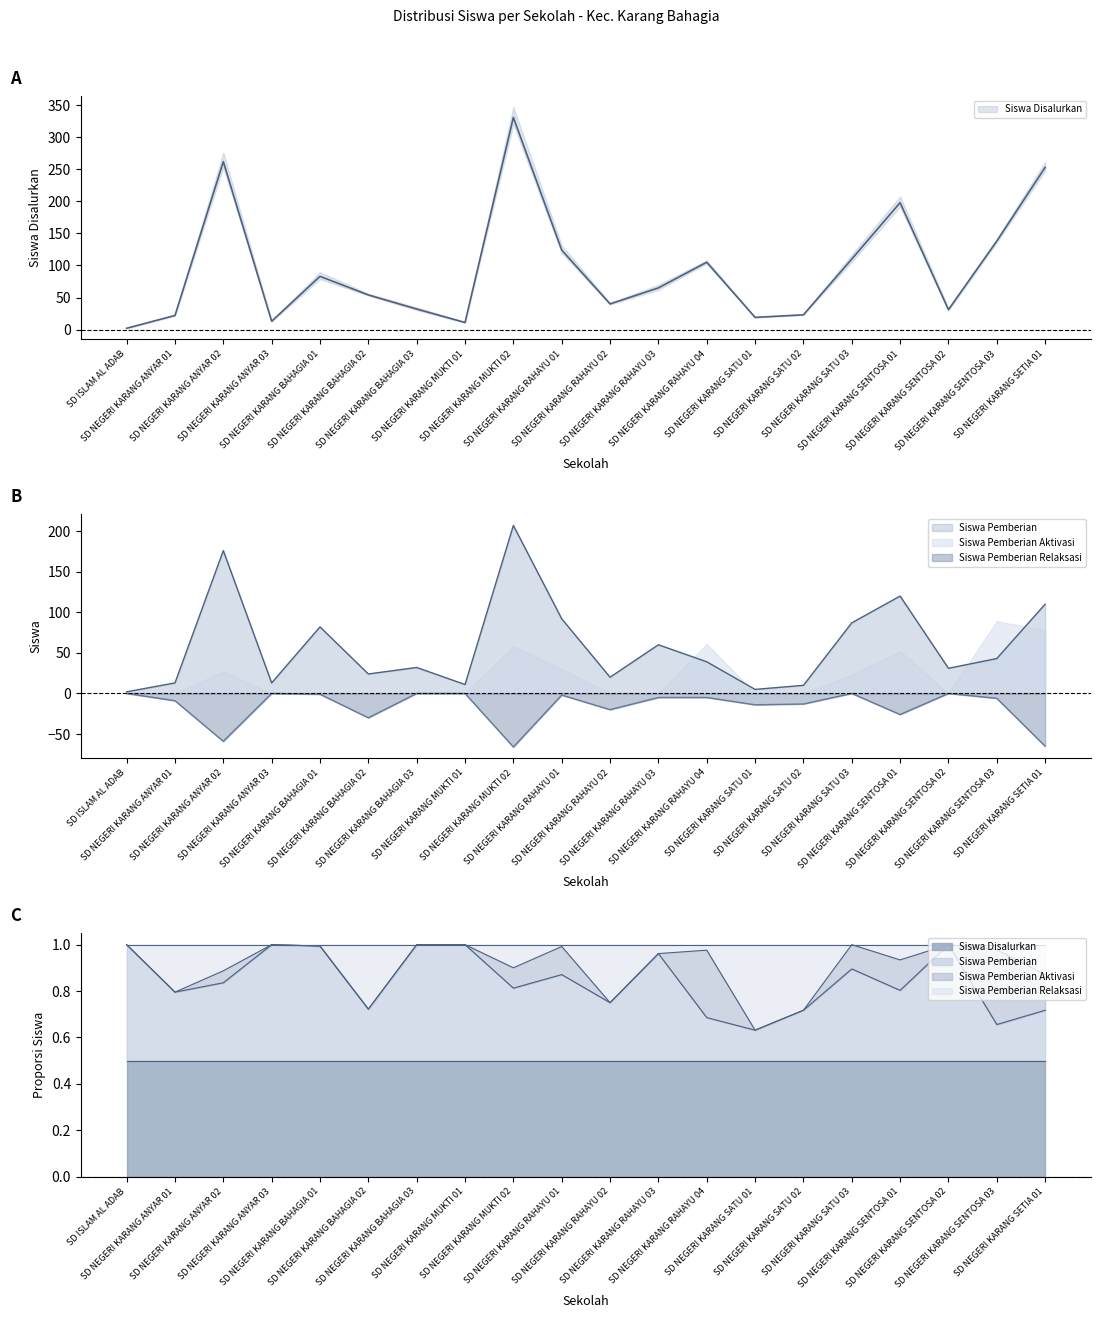

What is the difference between the Siswa Disalurkan values at SD NEGERI KARANG RAHAYU 04 and SD NEGERI KARANG SATU 02?

82